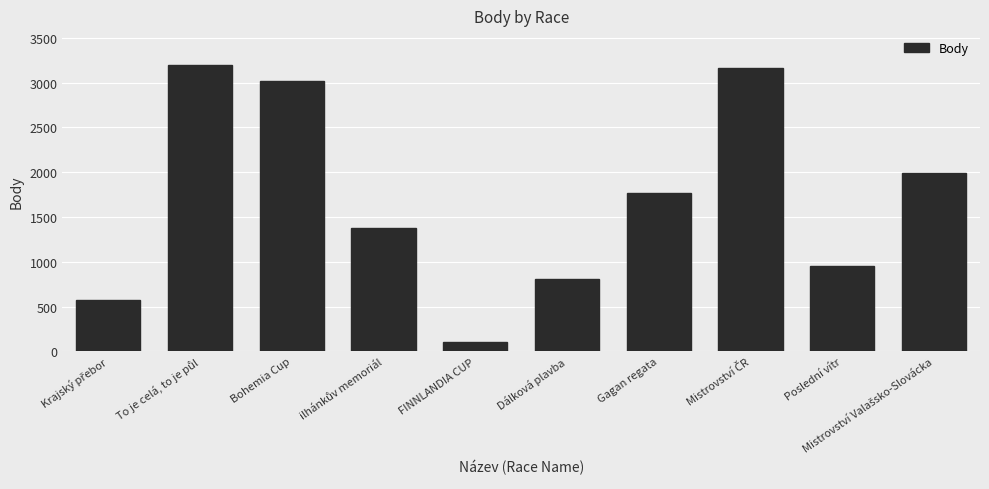

The chart shows a value of 1774 at Gagan regata. True or false?

True